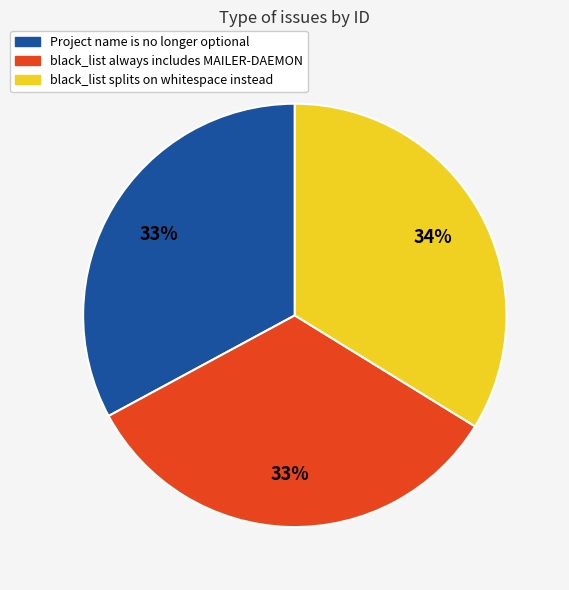

The black_list splits on whitespace instead slice represents 48% of the pie. True or false?

False